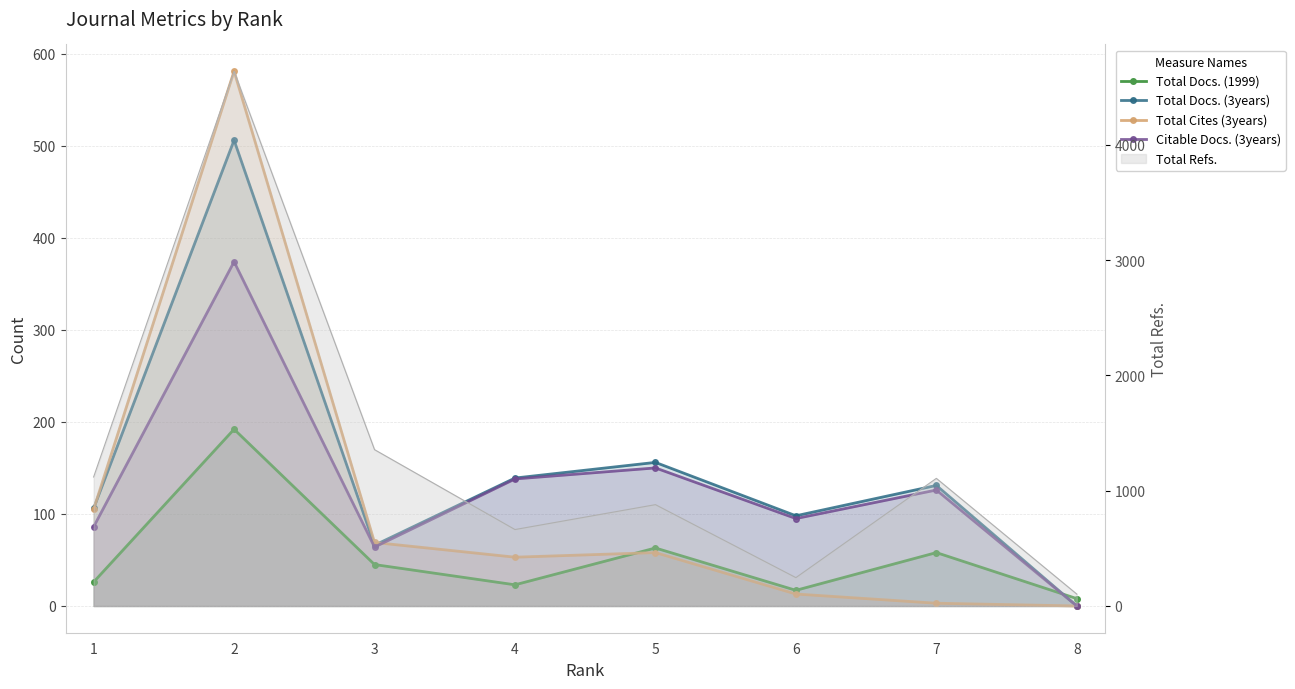

Rank the series at 6 from highest to lowest value.

Total Docs. (3years), Citable Docs. (3years), Total Docs. (1999), Total Cites (3years)